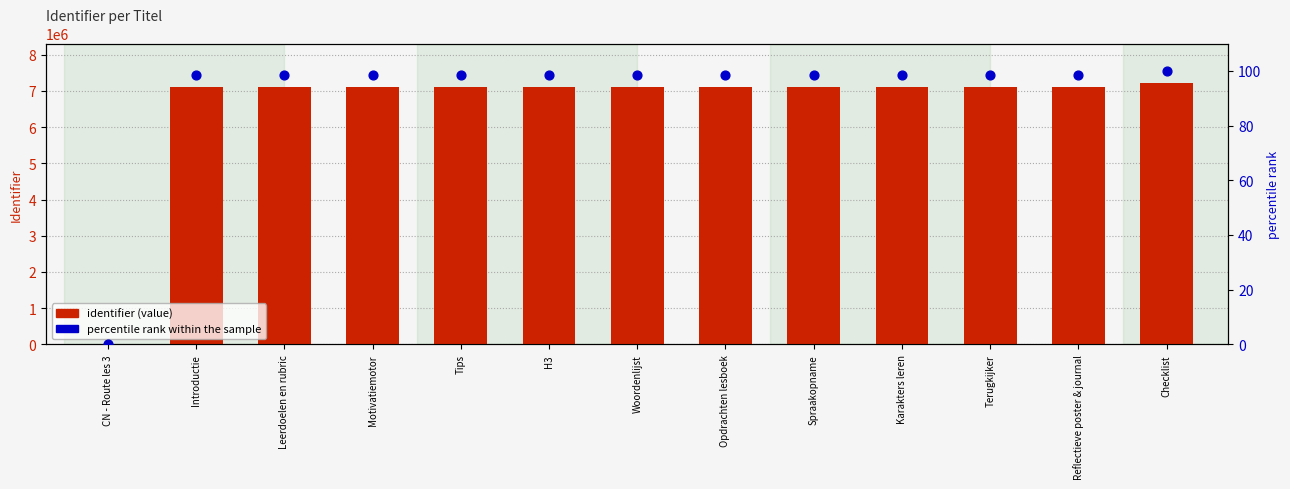

Which series has the widest spread of Y values?

identifier (value)